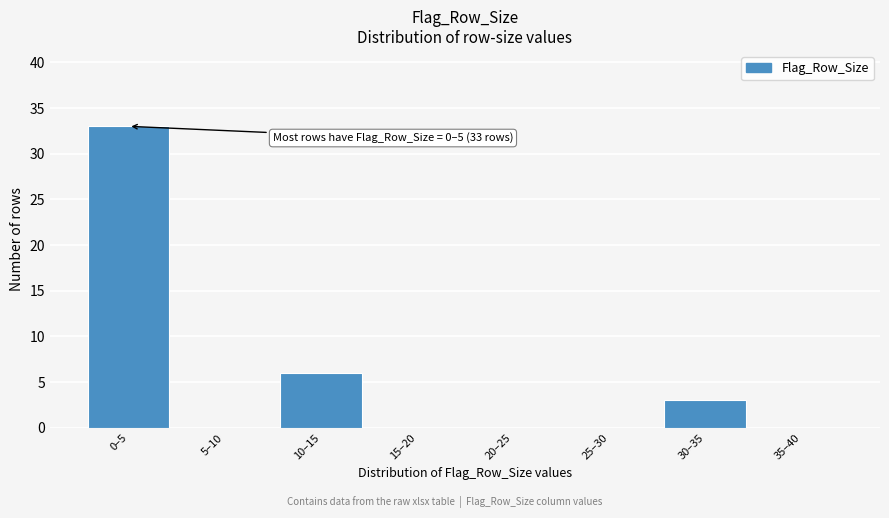

Reading left to right, list all the values displayed in this chart.

0–5=33	5–10=0	10–15=6	15–20=0	20–25=0	25–30=0	30–35=3	35–40=0